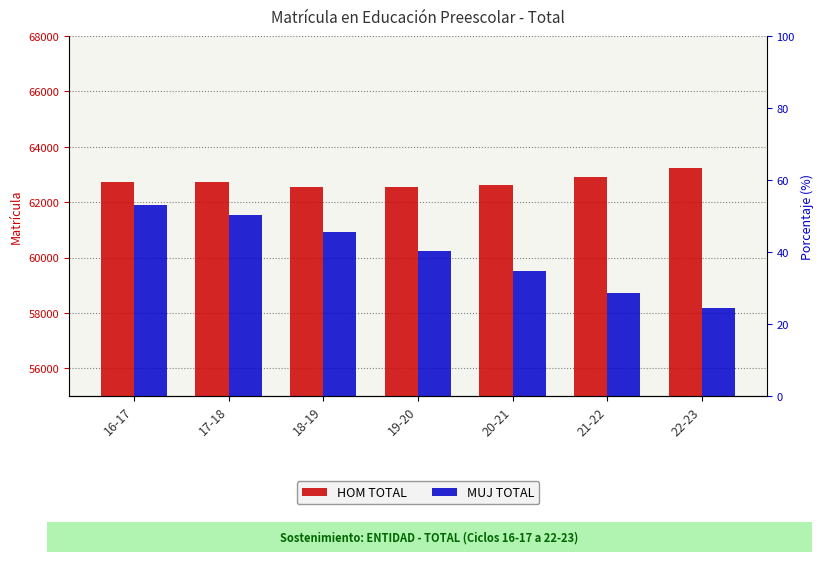

What is the average value of the HOM TOTAL series?

62760